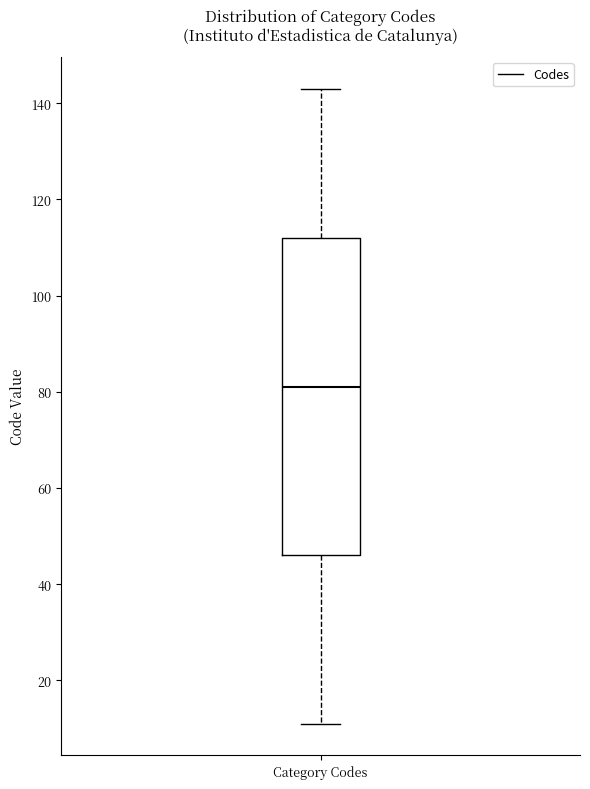

Where does the median line of the box for Category Codes sit on the y-axis? The values are not printed on the chart, so give them approximately, as read against the axis.

82